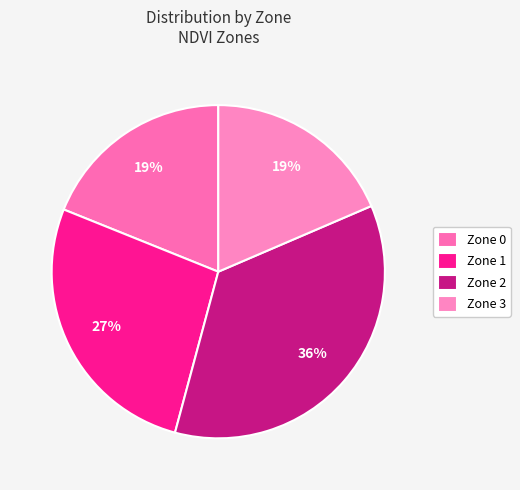

How many segments does this pie chart have?

4